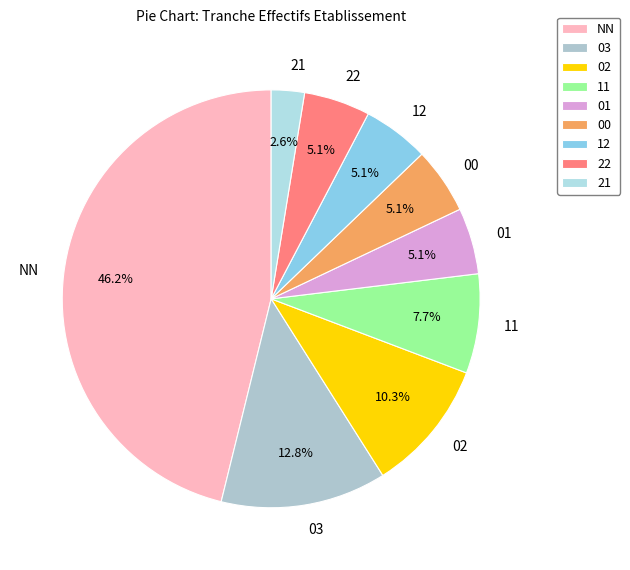

What percentage is the 00 slice, to the nearest percent?

5%